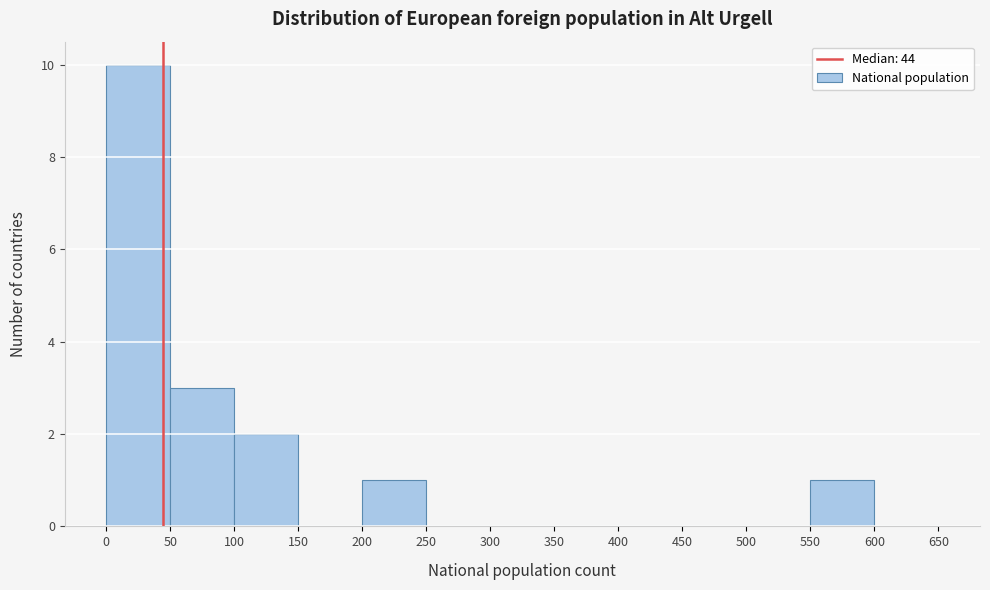

Which range on the x-axis has the tallest bar?

0 to 50